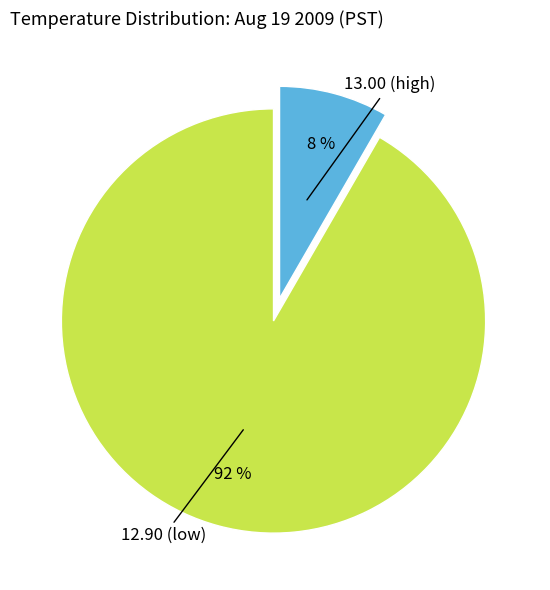

Is there a majority slice in this chart?

Yes